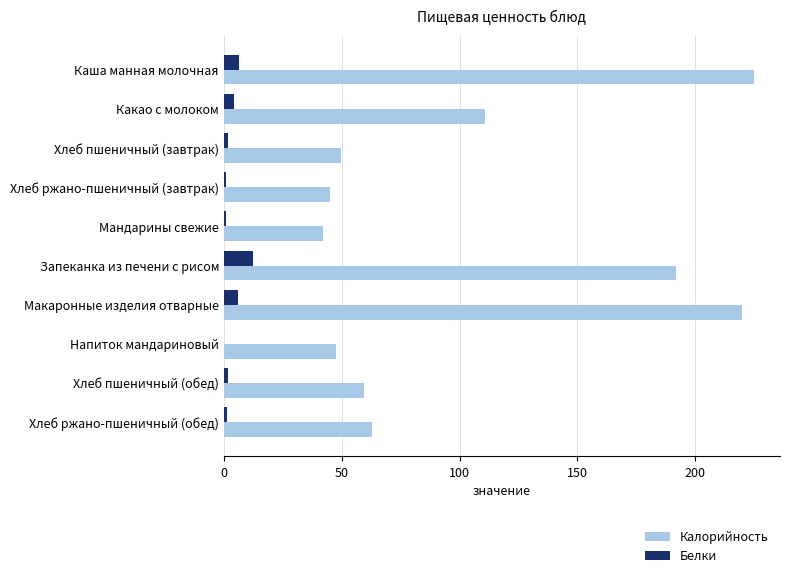

True or false: Белки has a value of 5.8 at Макаронные изделия отварные.

True